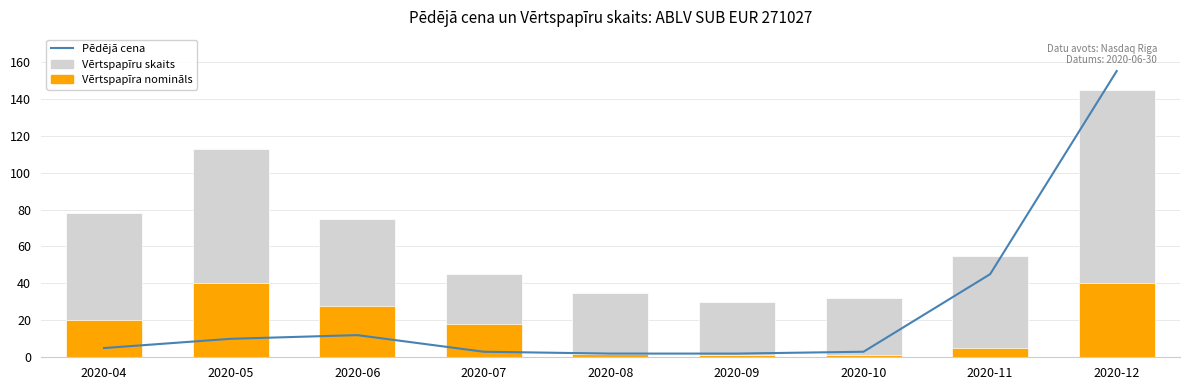

What are all the series names shown in the legend?

Pēdējā cena, Vērtspapīru skaits, Vērtspapīra nomināls